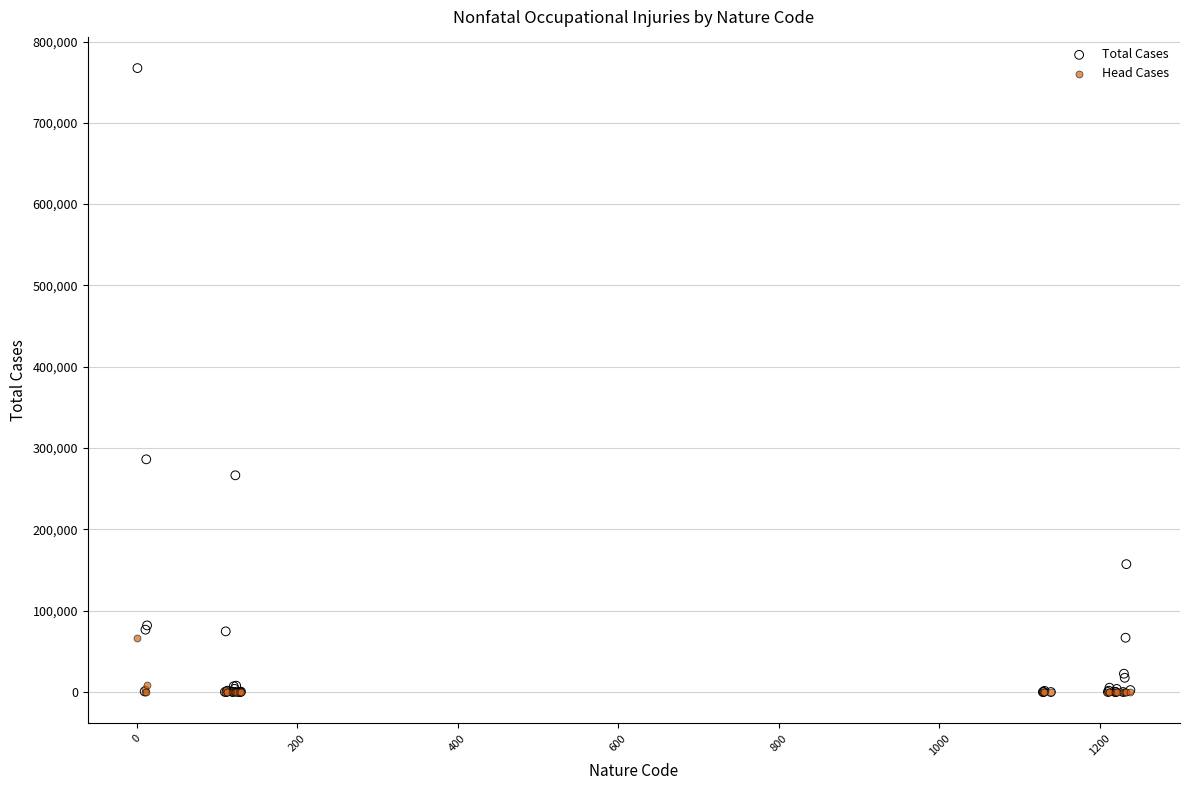

In the Total Cases series, what Y value is closest to 383665?

286190